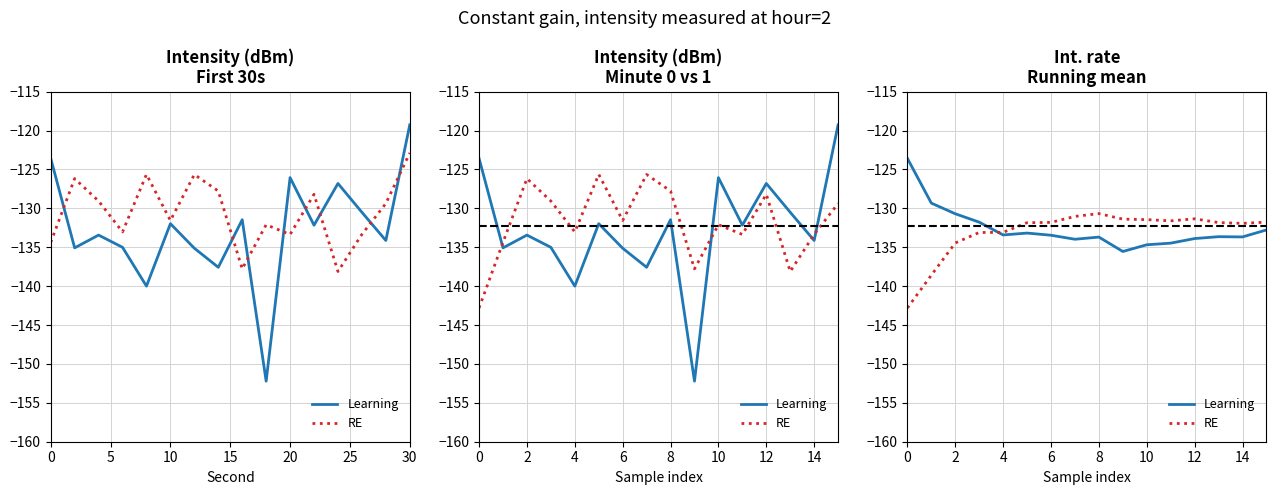

Is it true that RE equals -131.9 at 14?

True